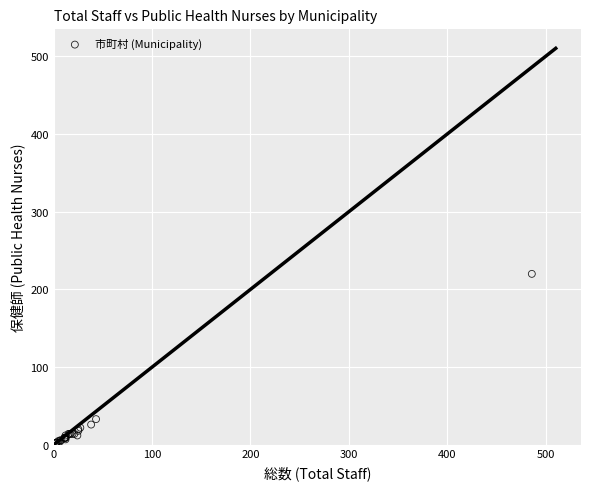

What Y value in the scatter plot is closest to 111?

33